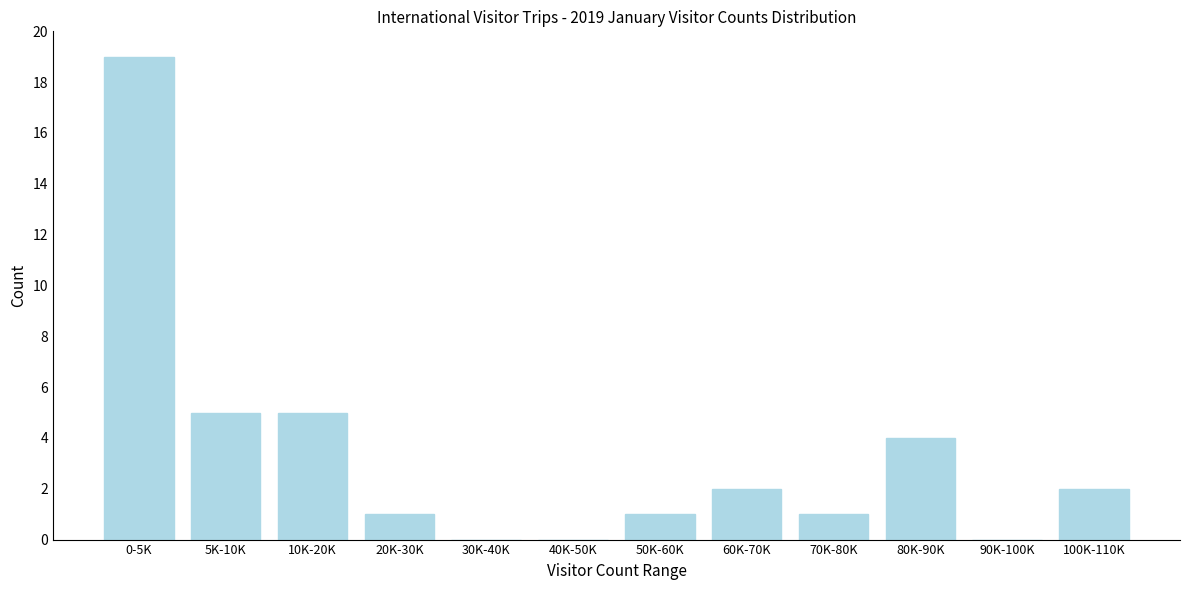

Reading left to right, what are all the values shown in this chart?

0-5K=19	5K-10K=5	10K-20K=5	20K-30K=1	30K-40K=0	40K-50K=0	50K-60K=1	60K-70K=2	70K-80K=1	80K-90K=4	90K-100K=0	100K-110K=2